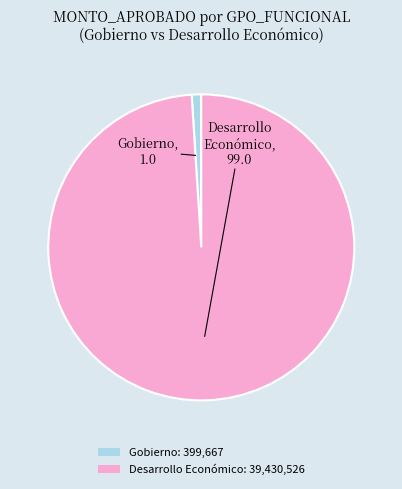

The Desarrollo Económico: 39,430,526 slice represents 99% of the pie. True or false?

True